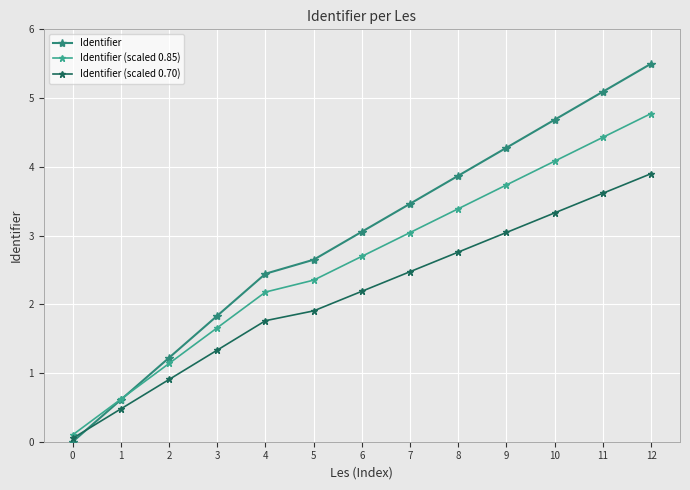

Which series changed the most between 2 and 7?

Identifier